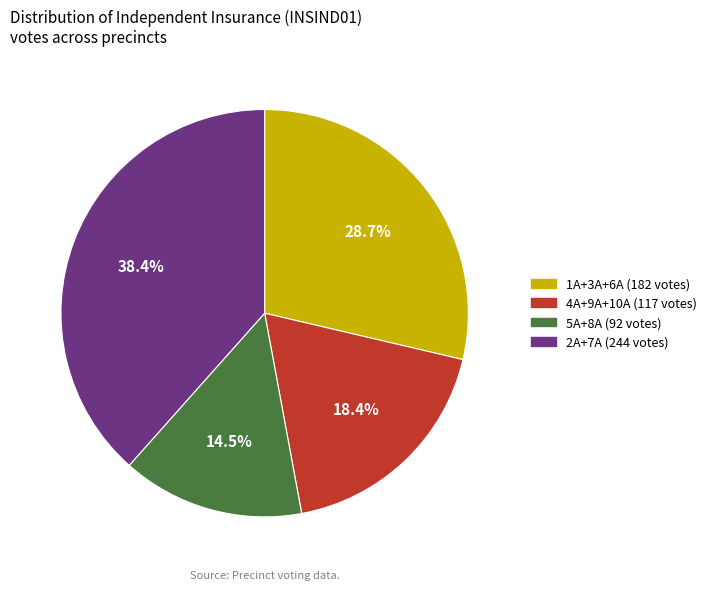

Does any single category account for the majority?

No